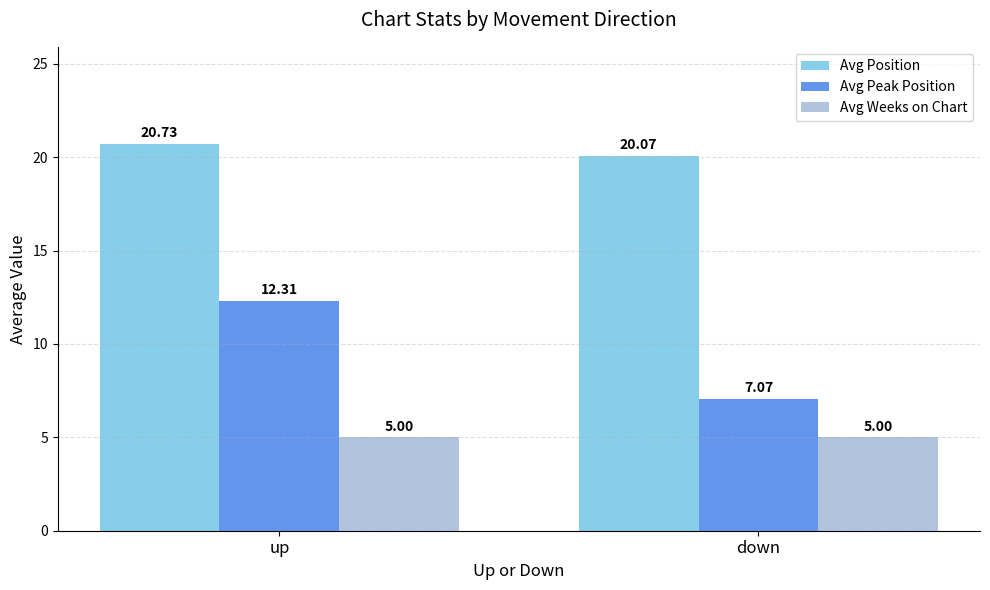

Which category has the lowest value in the Avg Position series?

down